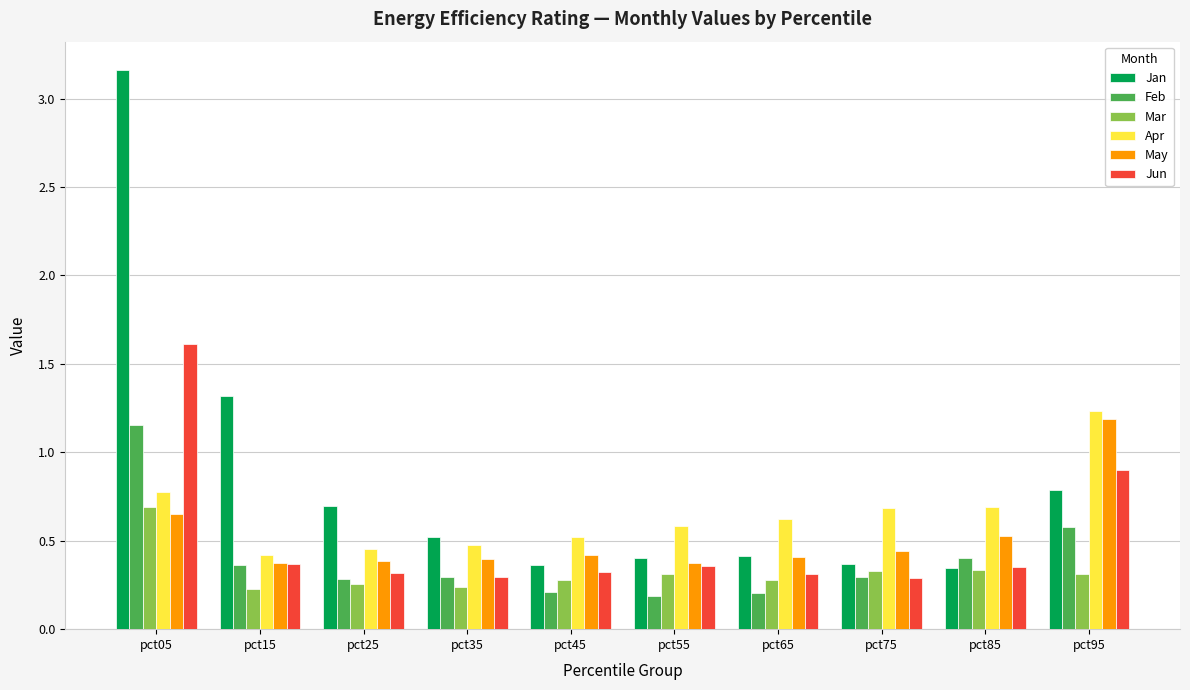

Count the Mar values in the range 0 to 1.

10